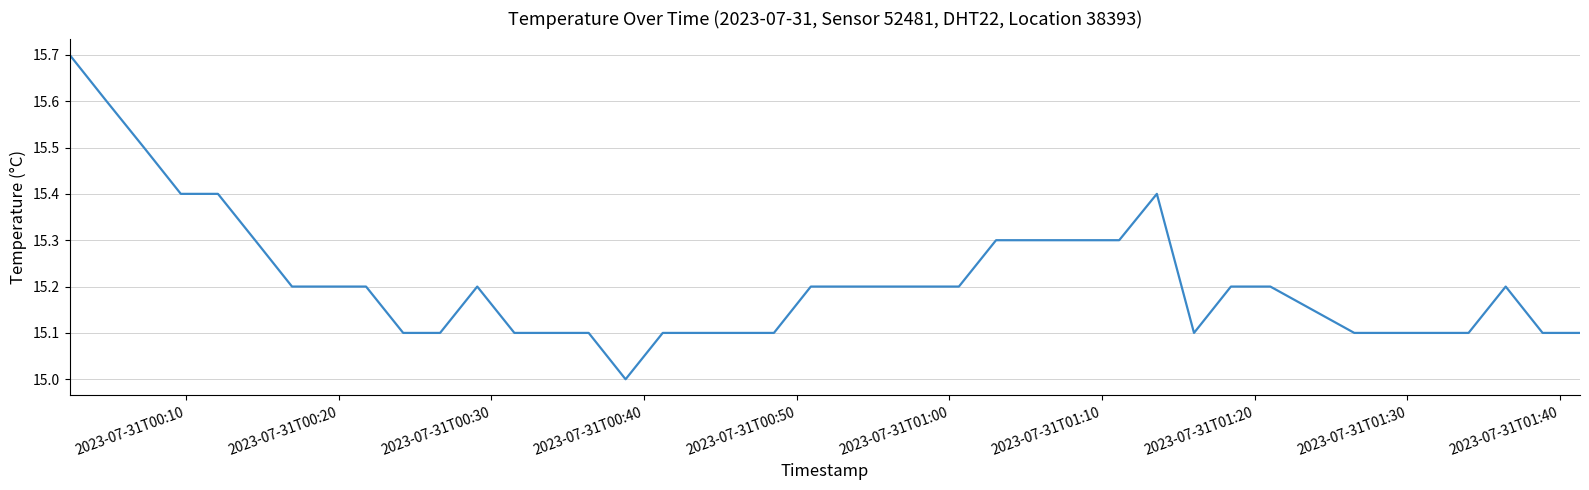

What is the greatest value displayed?

15.7